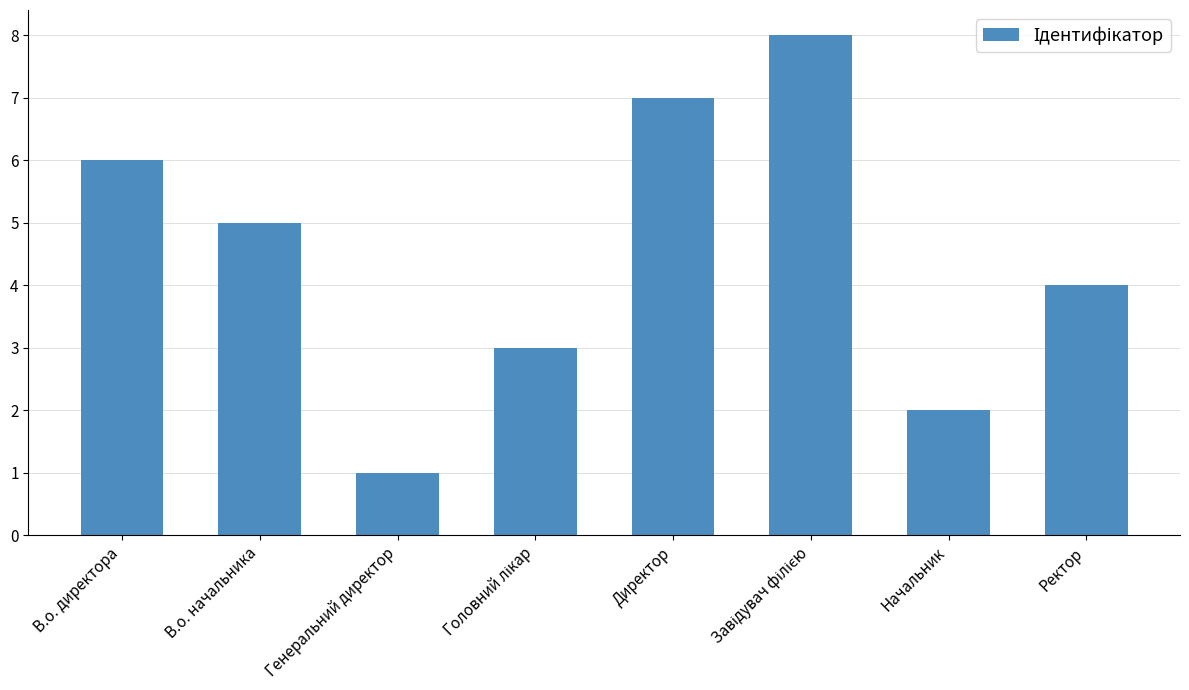

Reading left to right, transcribe all the data shown in this chart.

6	5	1	3	7	8	2	4